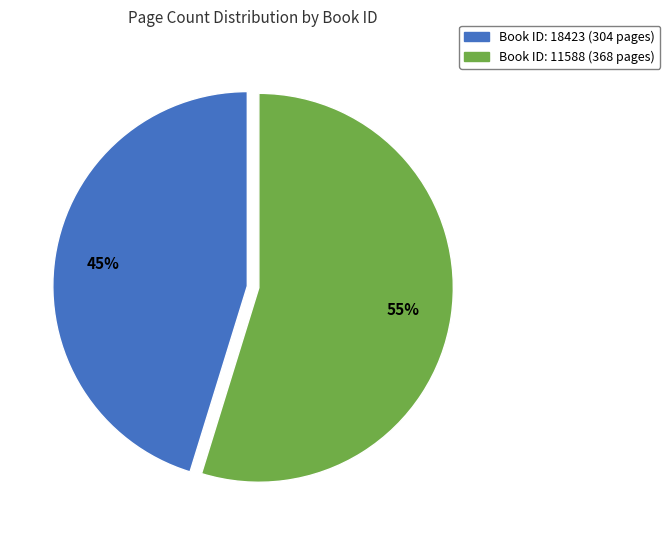

Is there any slice that represents more than half of the pie?

Yes